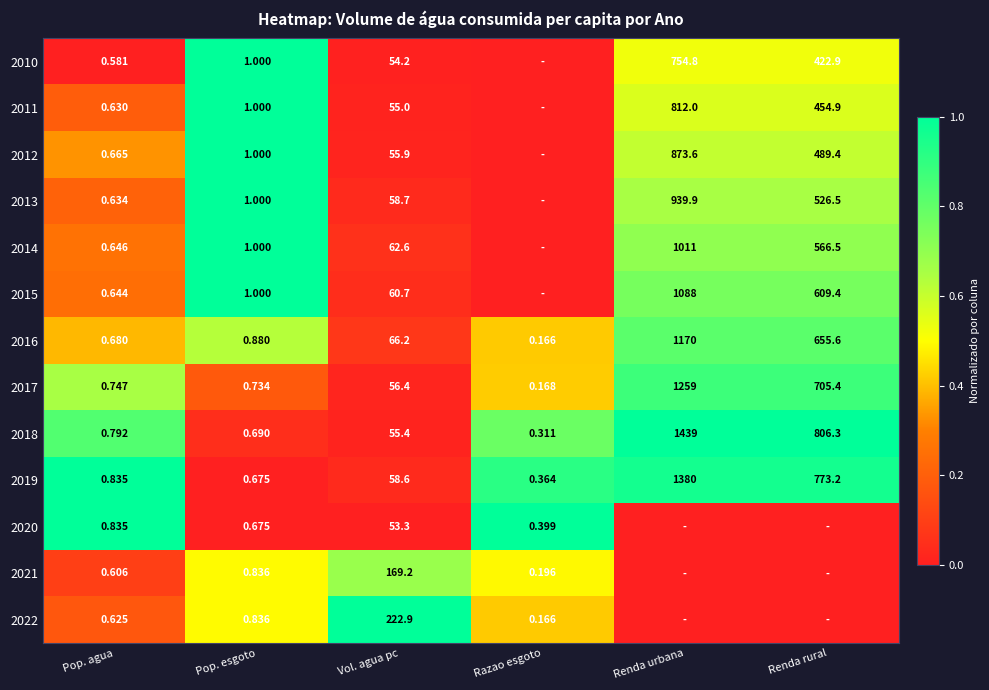

Is the value of 2019 at Pop. esgoto greater than the value of 2021 at Razao esgoto?

Yes